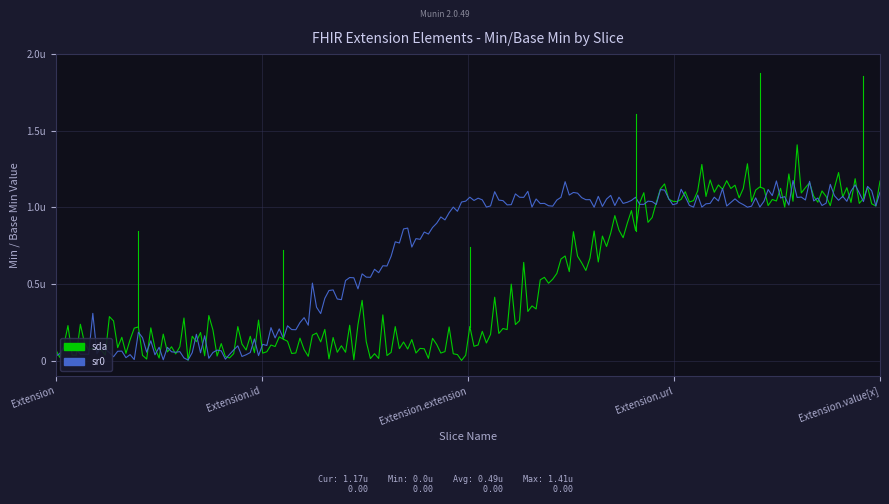

Which label corresponds to the smallest value in the chart?

Extension